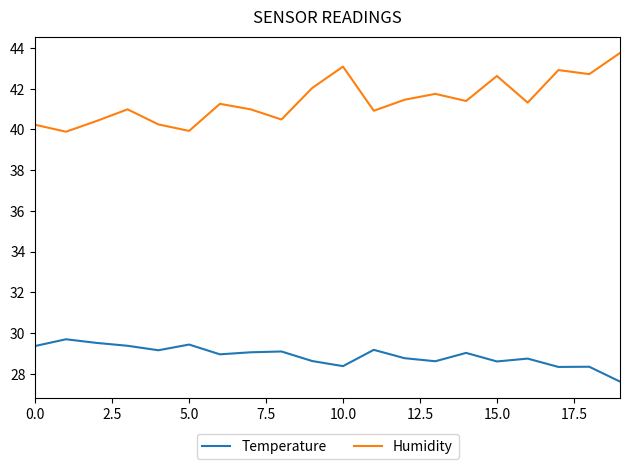

Which series has the largest total across all categories?

Humidity